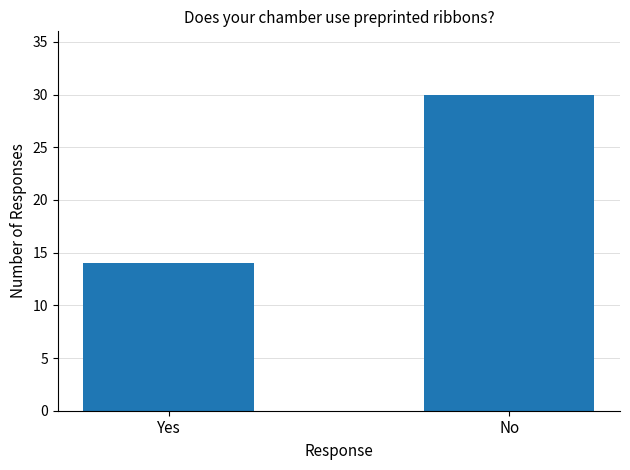

What is the label of the 2nd bar from the left?

No